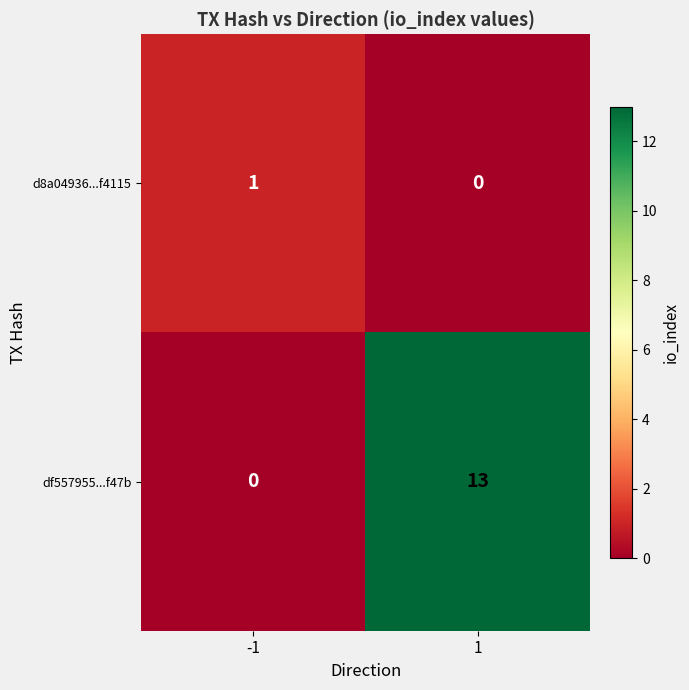

Count the number of data series in this chart.

2